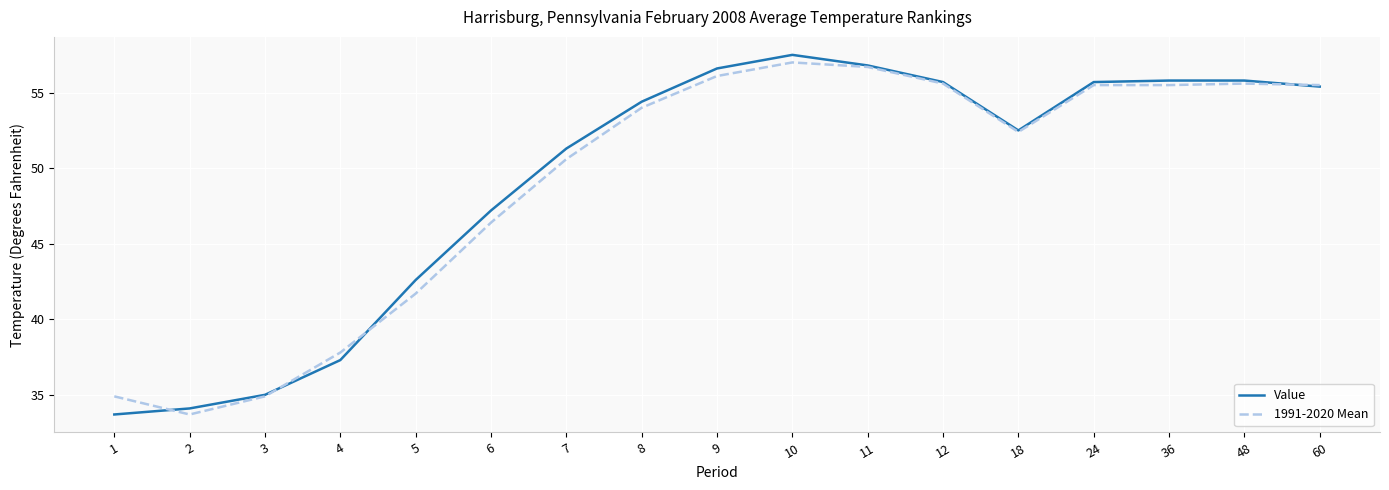

What is the minimum value shown in the chart?

33.7